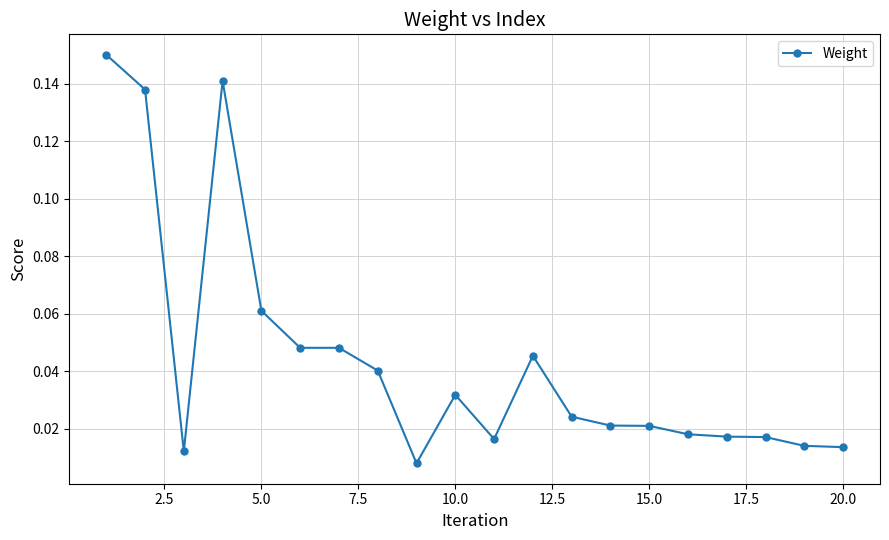

True or false: there are more than 1 points higher than both neighbors.

True